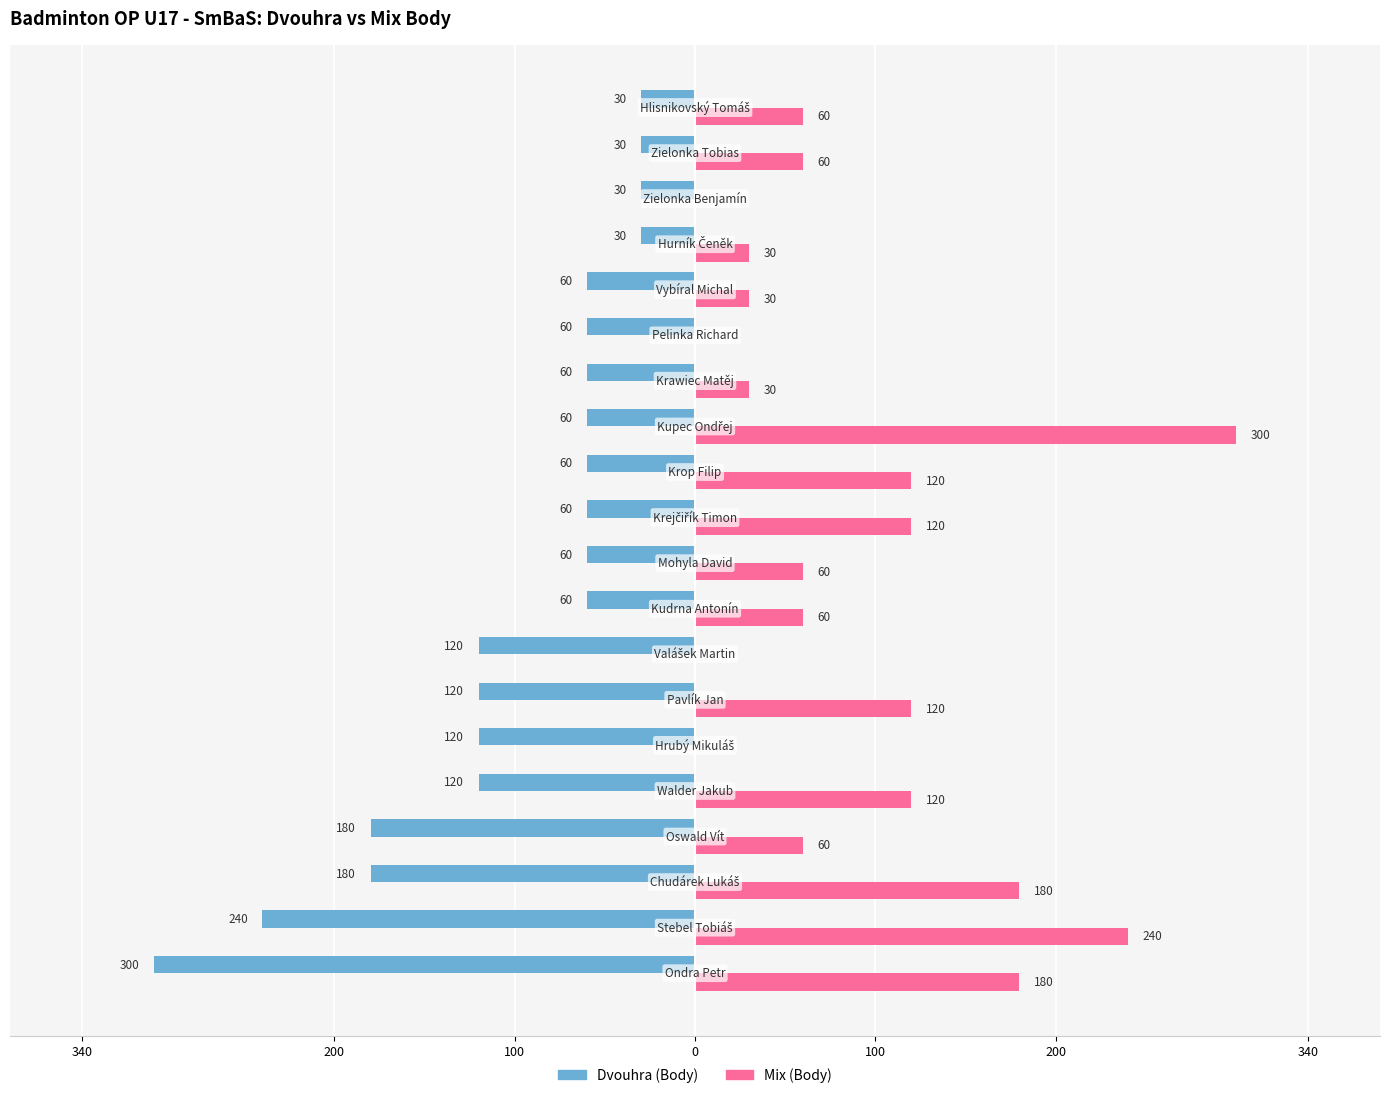

What are all the series names shown in the legend?

Dvouhra (Body), Mix (Body)